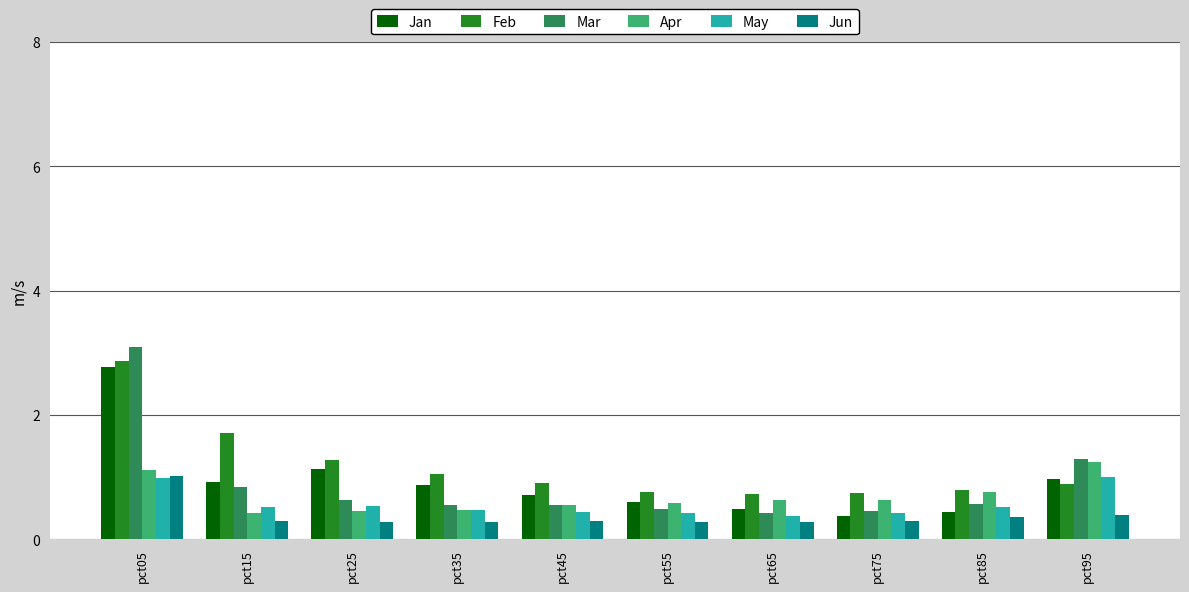

What is the difference between the second highest and second lowest values in the Apr series?

0.7